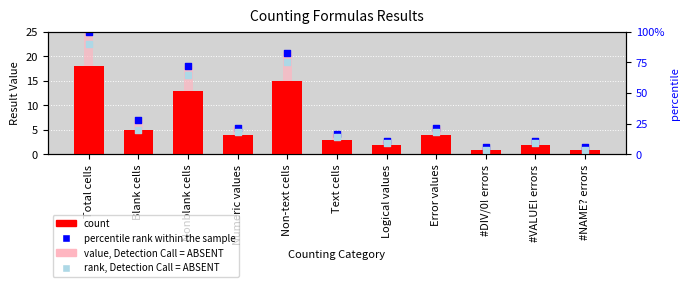

At which category is the sum across all series the highest?

Total cells